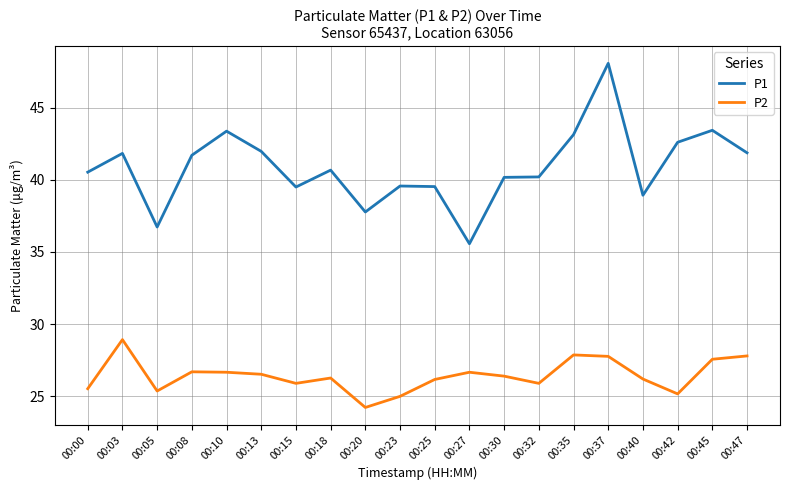

Count the number of data series in this chart.

2